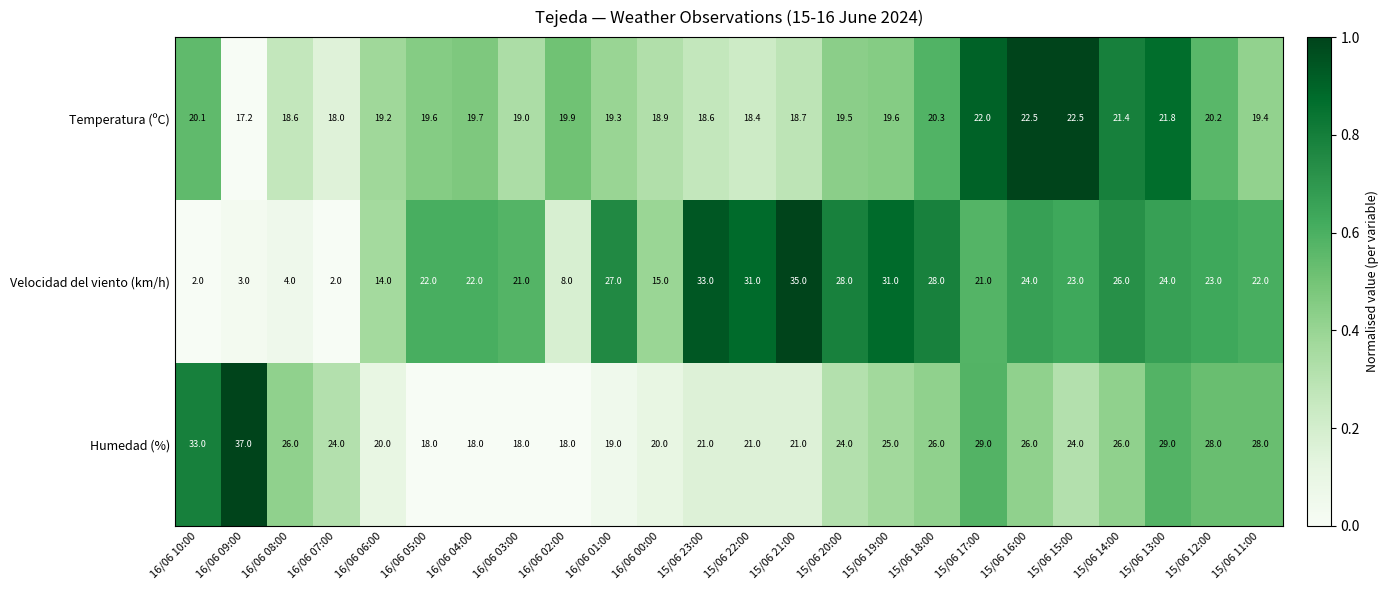

What is the smallest value displayed?

2.0